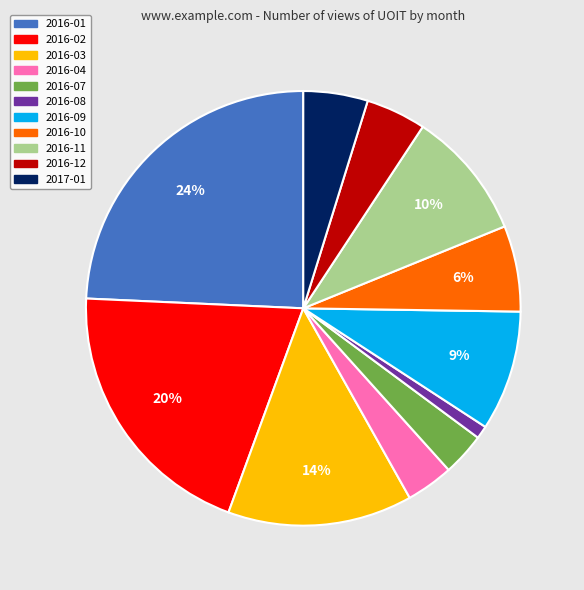

To the nearest percent, what is the average slice percentage?

9%